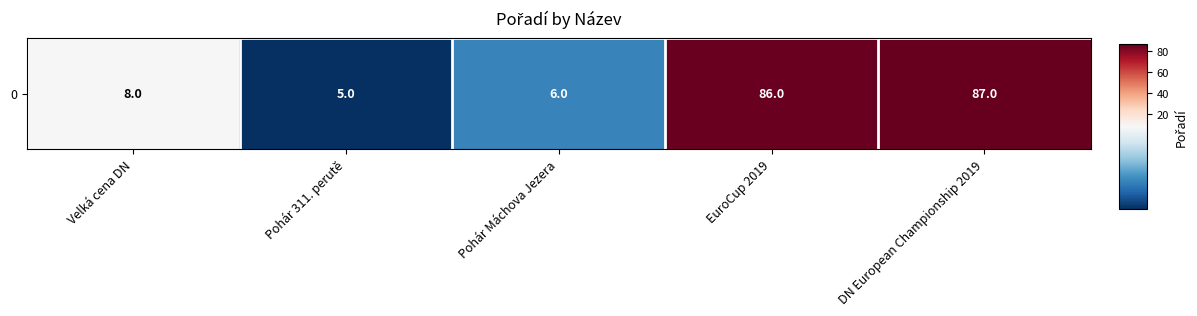

Where does the data first go above 8?

EuroCup 2019